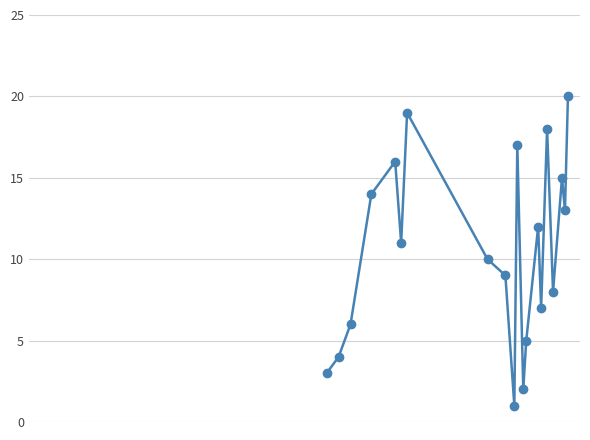

What is the difference between the maximum and minimum values?

19